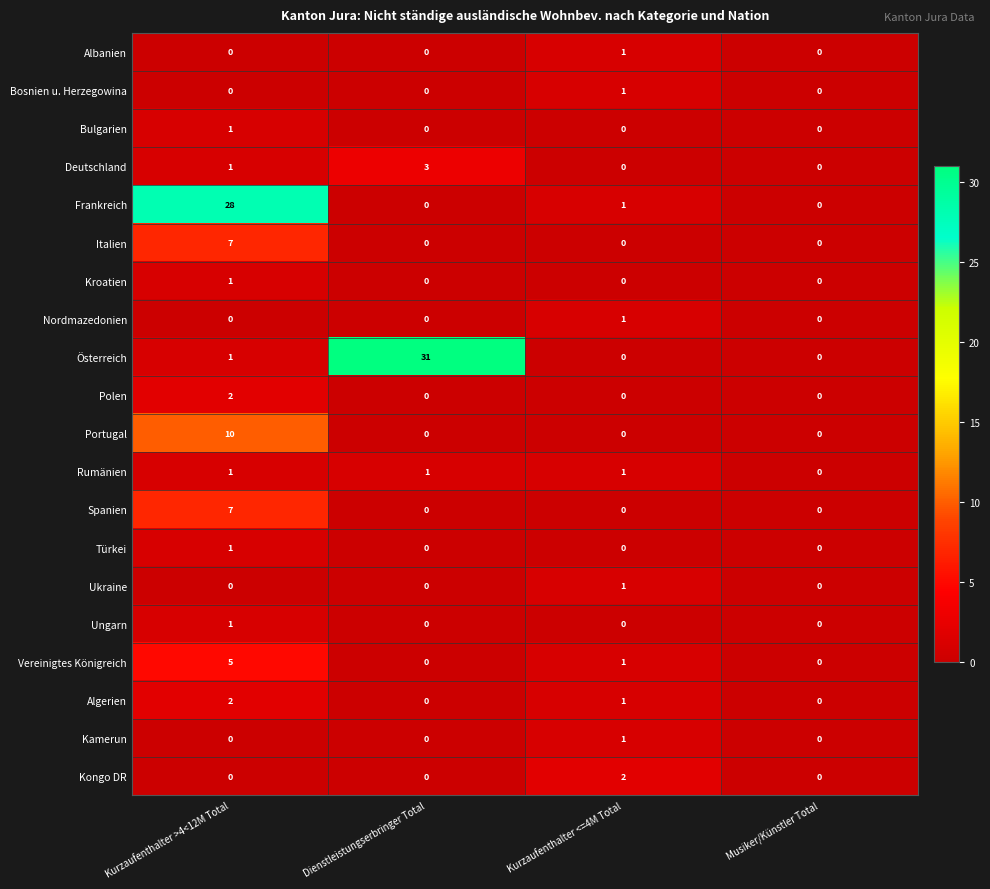

Which series has the widest spread of values?

Österreich